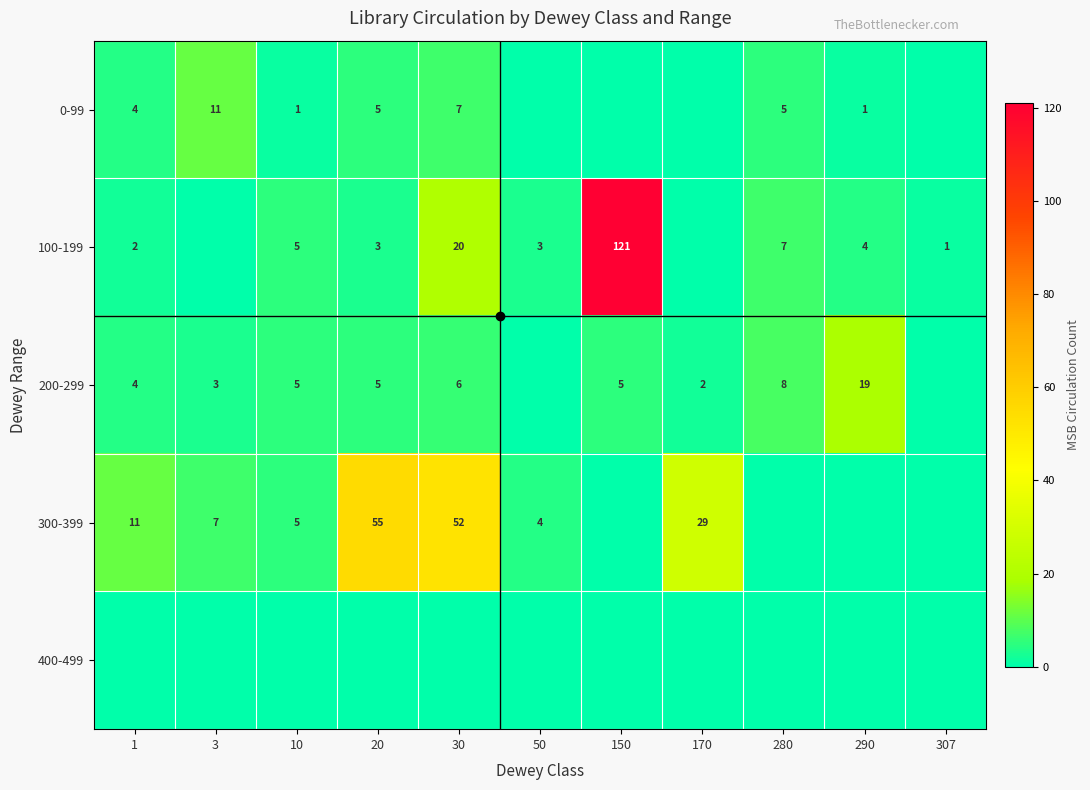

Which series has the widest spread of values?

100-199